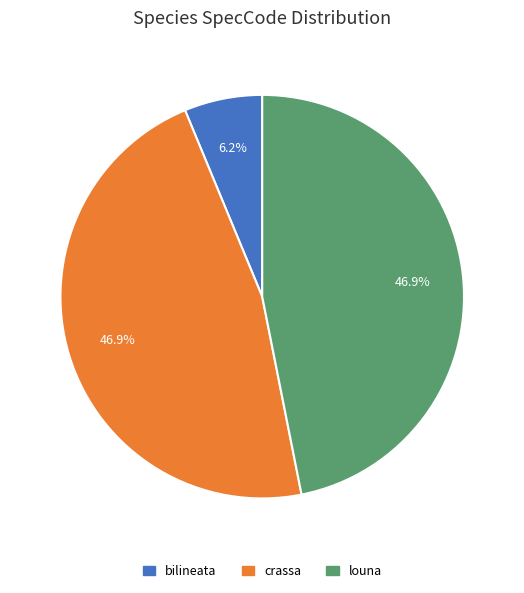

Do crassa and louna together represent more than half of the pie?

Yes